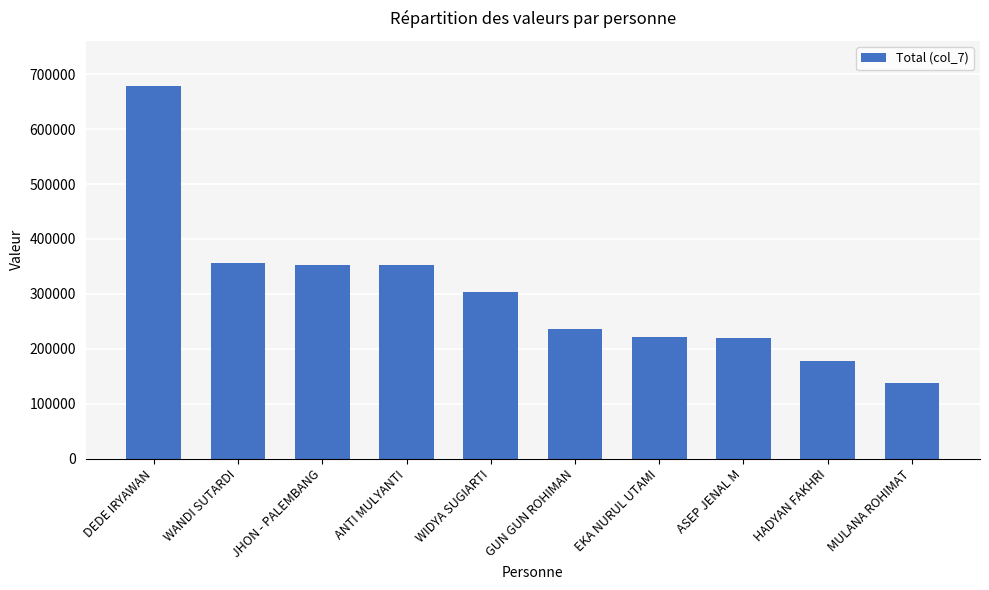

What is the sum of the values at MULANA ROHIMAT and HADYAN FAKHRI?

315350